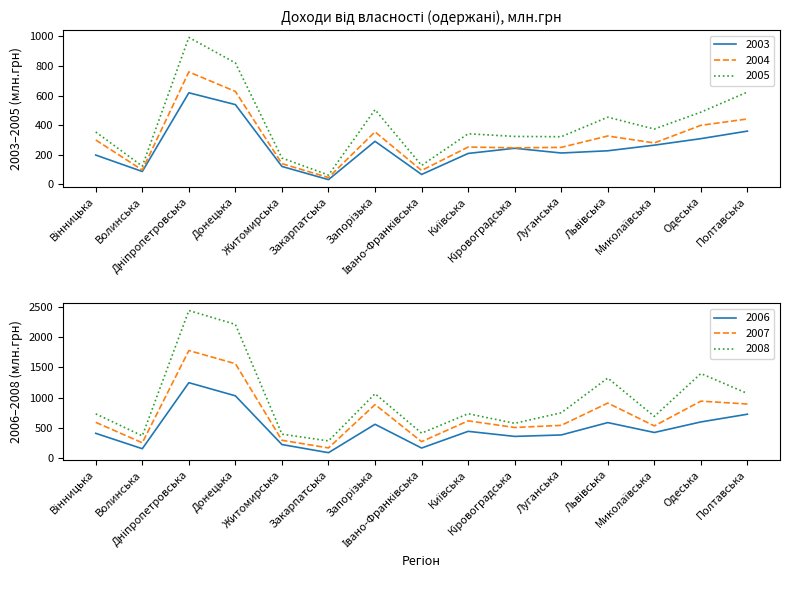

What is the maximum value for 2005?

993